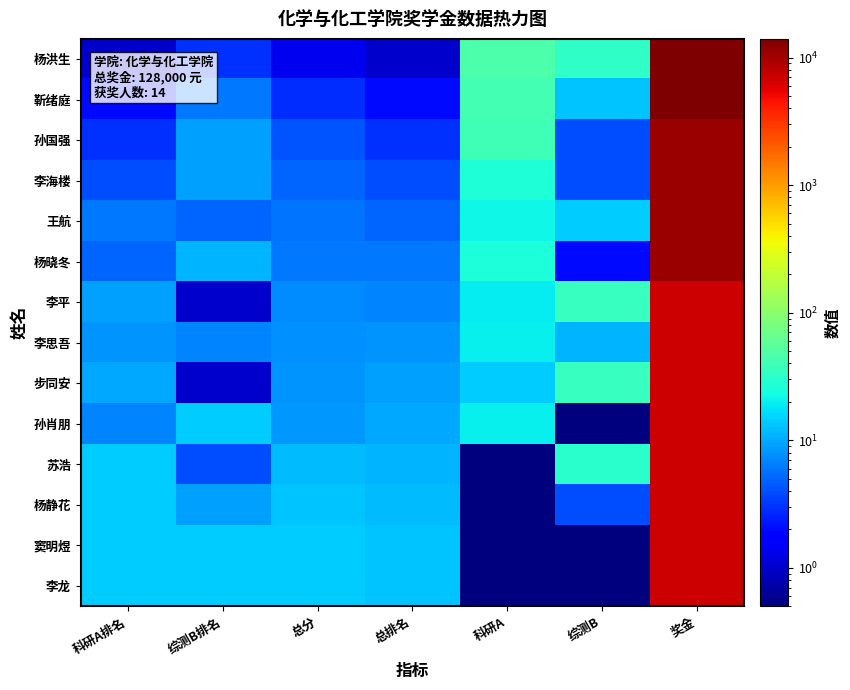

Reading left to right, what are all the values shown in this chart?

杨洪生: 科研A排名=1.0	综测B排名=3.0	总分=1.4	总排名=1.0	科研A=47.5	综测B=33.0	奖金=14000.0
靳绪庭: 科研A排名=2.0	综测B排名=6.0	总分=2.8	总排名=2.0	科研A=42.1	综测B=13.0	奖金=14000.0
孙国强: 科研A排名=3.0	综测B排名=9.0	总分=4.2	总排名=3.0	科研A=40.2	综测B=4.0	奖金=11000.0
李海楼: 科研A排名=4.0	综测B排名=9.0	总分=5.0	总排名=4.0	科研A=27.3	综测B=4.0	奖金=11000.0
王航: 科研A排名=6.0	综测B排名=5.0	总分=5.8	总排名=5.0	科研A=21.9	综测B=14.0	奖金=11000.0
杨晓冬: 科研A排名=5.0	综测B排名=11.0	总分=6.2	总排名=6.0	科研A=25.6	综测B=2.0	奖金=11000.0
李平: 科研A排名=9.0	综测B排名=1.0	总分=7.4	总排名=7.0	科研A=19.4	综测B=35.0	奖金=7000.0
李思吾: 科研A排名=8.0	综测B排名=7.0	总分=7.8	总排名=8.0	科研A=20.1	综测B=11.0	奖金=7000.0
步同安: 科研A排名=10.0	综测B排名=1.0	总分=8.2	总排名=9.0	科研A=14.2	综测B=35.0	奖金=7000.0
孙肖朋: 科研A排名=7.0	综测B排名=14.0	总分=8.4	总排名=10.0	科研A=20.2	综测B=0.1	奖金=7000.0
苏浩: 科研A排名=14.0	综测B排名=4.0	总分=12.0	总排名=11.0	科研A=0.1	综测B=30.0	奖金=7000.0
杨静花: 科研A排名=14.0	综测B排名=9.0	总分=13.0	总排名=12.0	科研A=0.1	综测B=4.0	奖金=7000.0
窦明煜: 科研A排名=14.0	综测B排名=14.0	总分=14.0	总排名=13.0	科研A=0.1	综测B=0.1	奖金=7000.0
李龙: 科研A排名=14.0	综测B排名=14.0	总分=14.0	总排名=13.0	科研A=0.1	综测B=0.1	奖金=7000.0